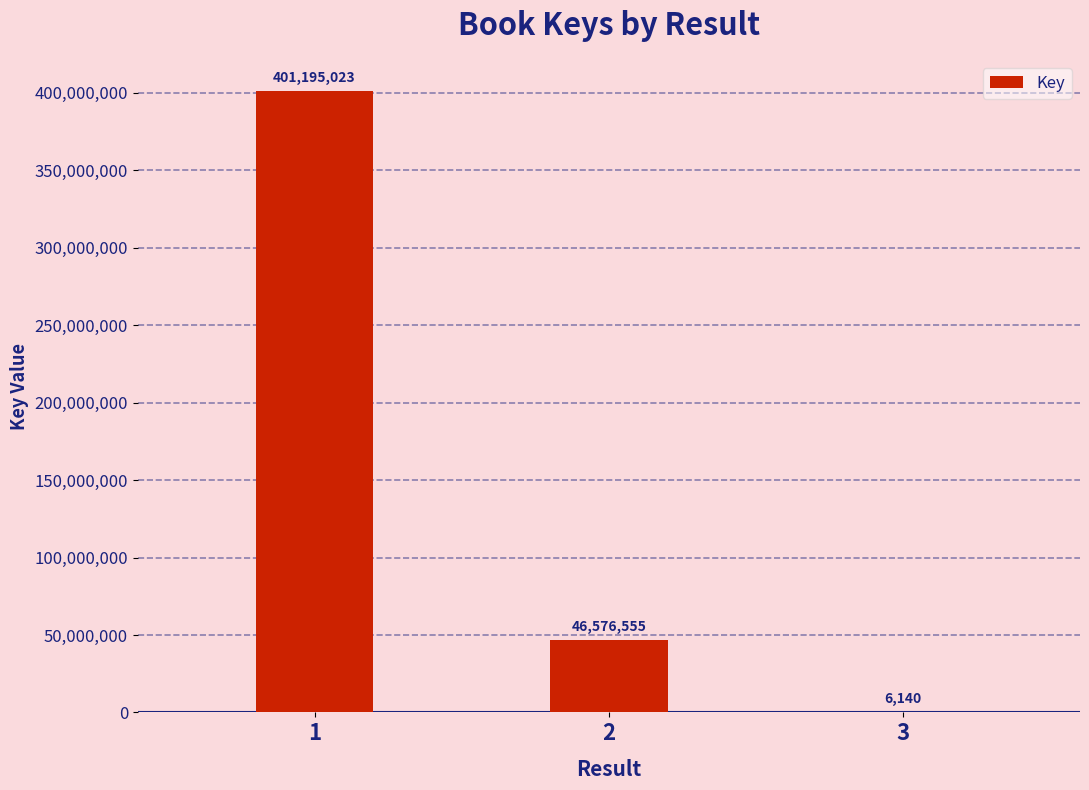

Where is the data nearest to the value 200600581?

2